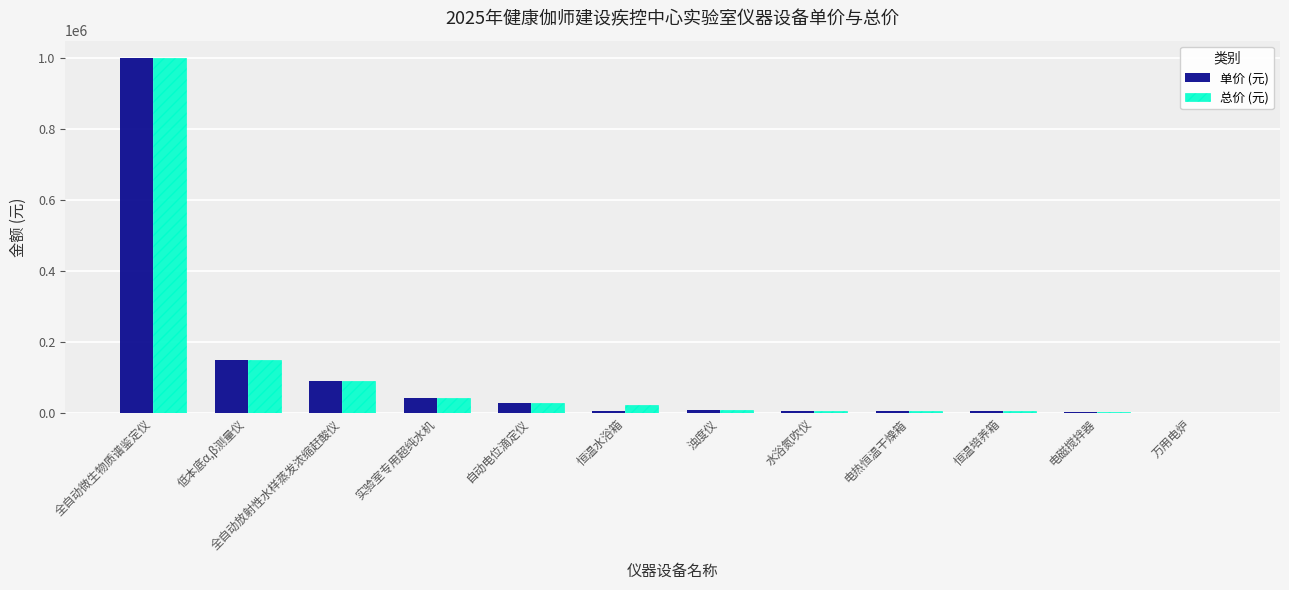

Where is 单价 (元) nearest to the value 500100?

低本底α,β测量仪